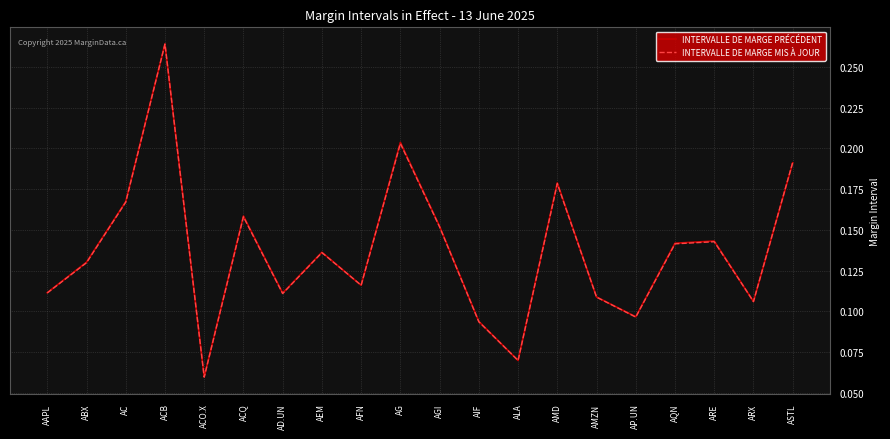

Where do INTERVALLE DE MARGE MIS À JOUR and INTERVALLE DE MARGE PRÉCÉDENT first cross each other?

AEM and AFN